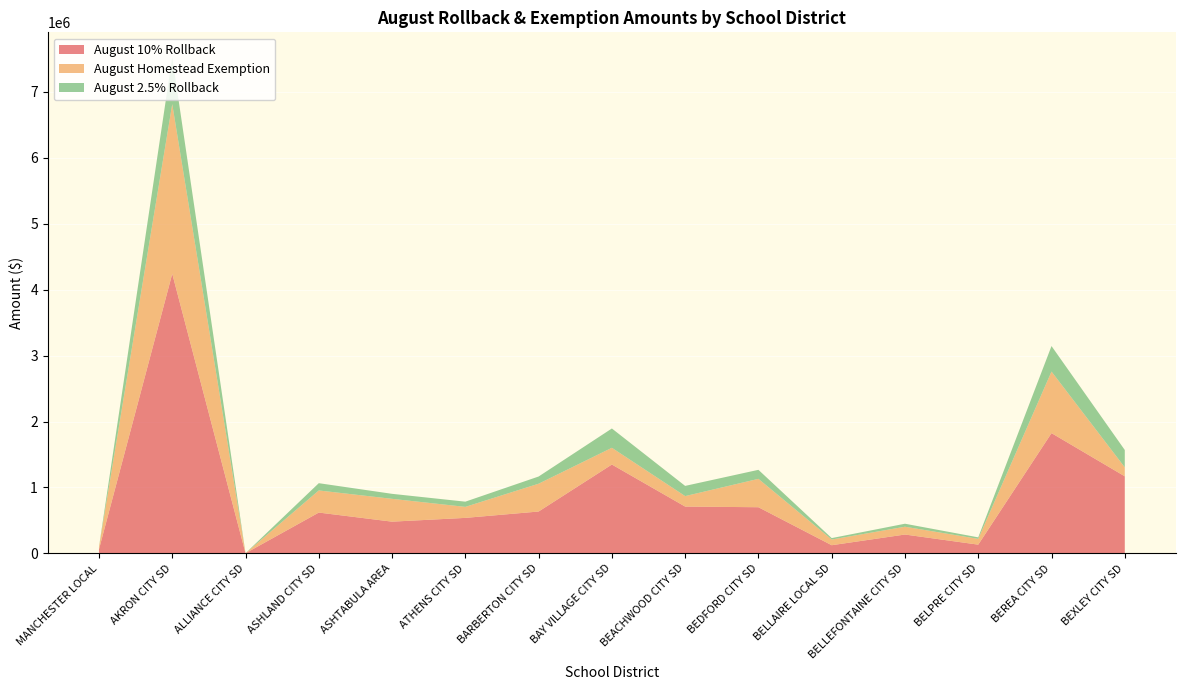

Reading left to right, extract all data points from this chart.

August 10% Rollback: 61654.2	4242467.7	2260.0	619581.3	481708.9	538850.7	635438.8	1348460.1	710623.8	700561.7	124355.4	286461.1	132990.4	1824710.1	1169655.1
August Homestead Exemption: 31680.7	2573593.9	1082.0	335379.0	346176.8	167017.9	421897.1	253829.7	158815.2	430578.9	86237.1	118149.8	87567.6	933802.0	136164.5
August 2.5% Rollback: 3299.0	712311.2	346.4	110398.9	75865.4	79106.7	109102.2	292803.0	154724.8	136758.8	21577.4	45653.6	22870.3	387142.9	262794.8